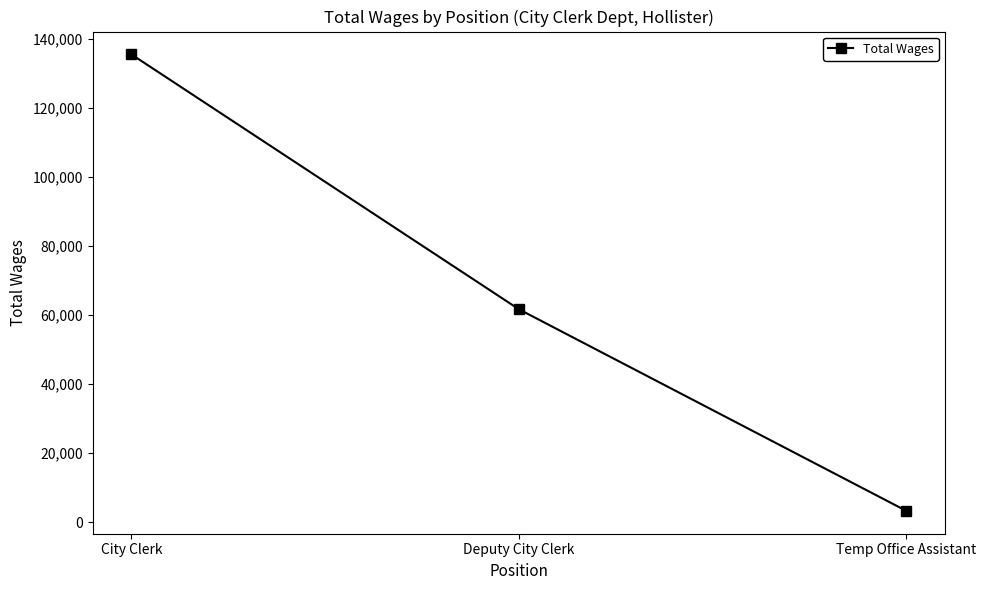

Does the chart have visible grid lines?

No